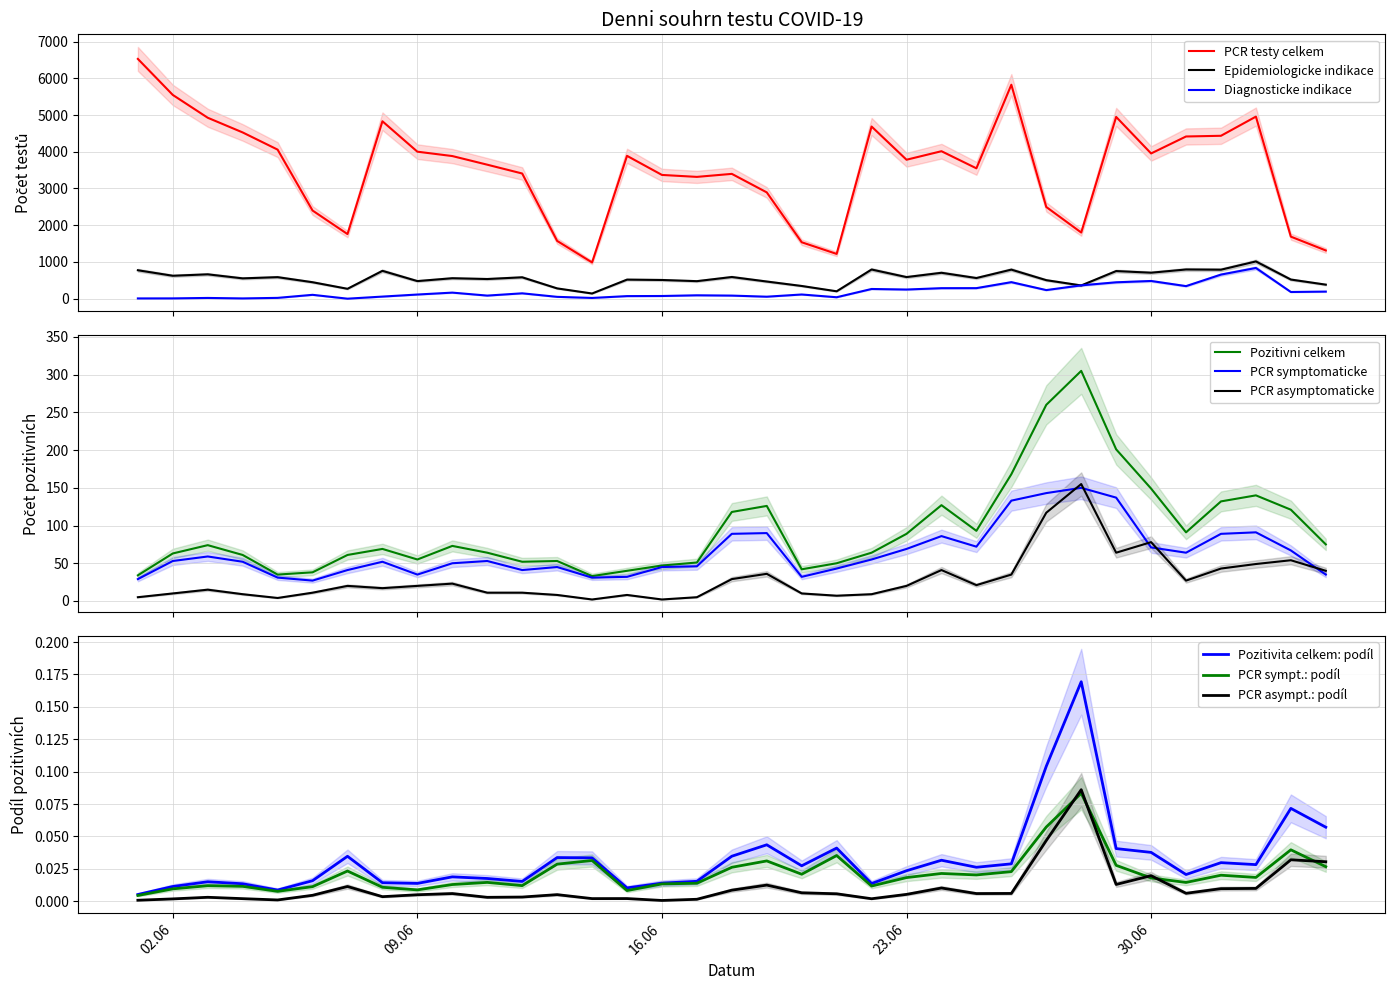

What is the sum of all Epidemiologicke indikace values?

19622